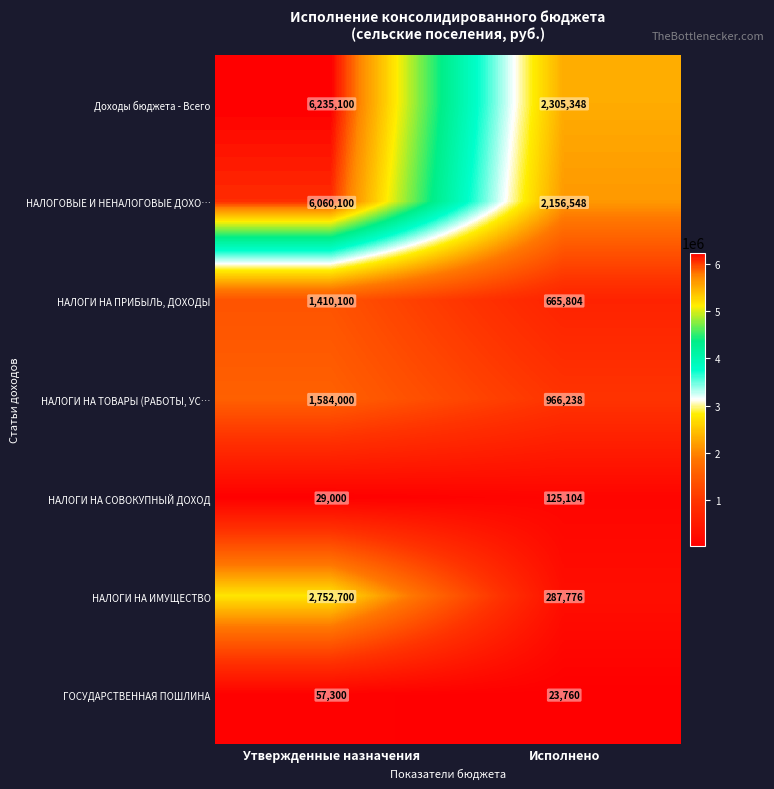

Count the number of categories in the chart.

2